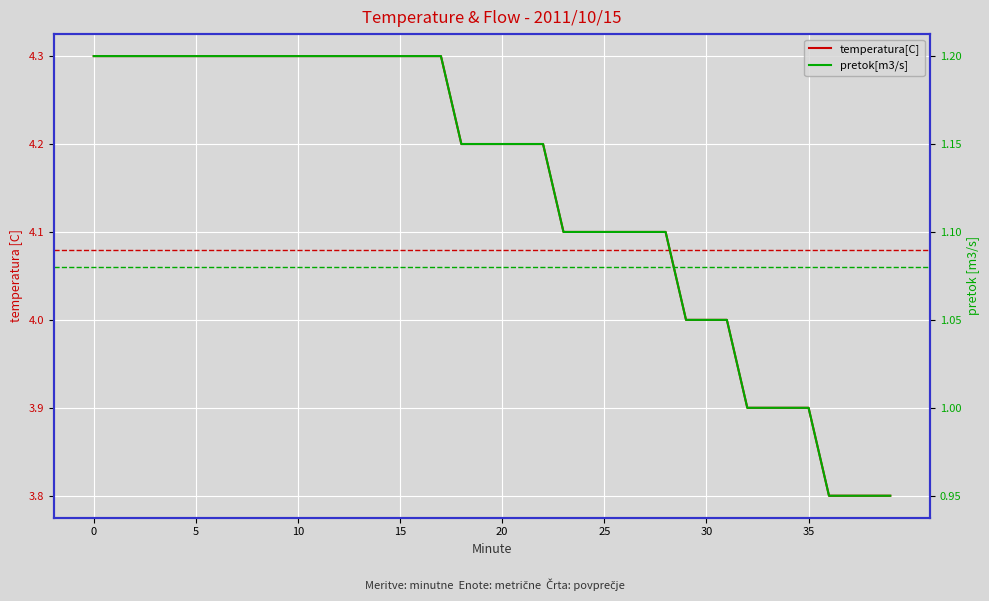

At which label is pretok[m3/s] closest to 1?

32